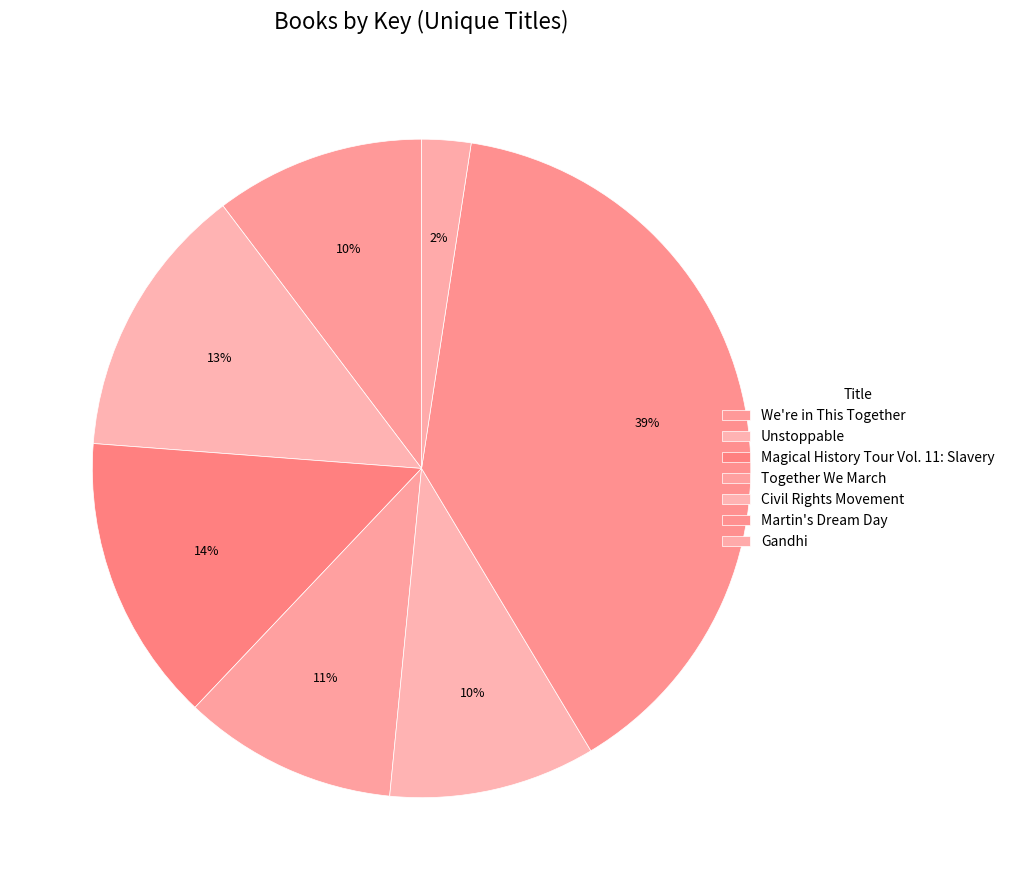

Which slice is the largest?

Martin's Dream Day